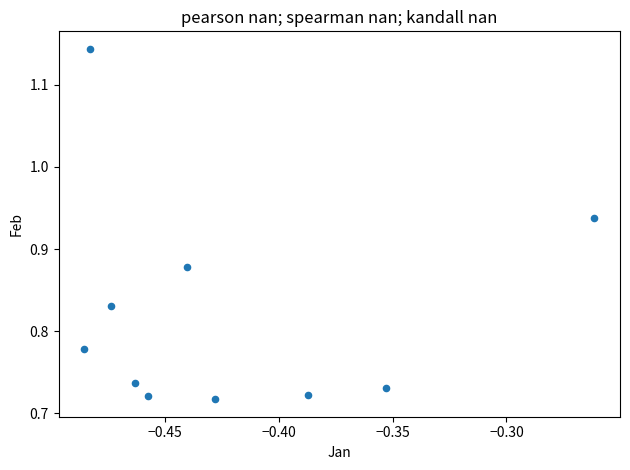

What is the average X value?

-0.4